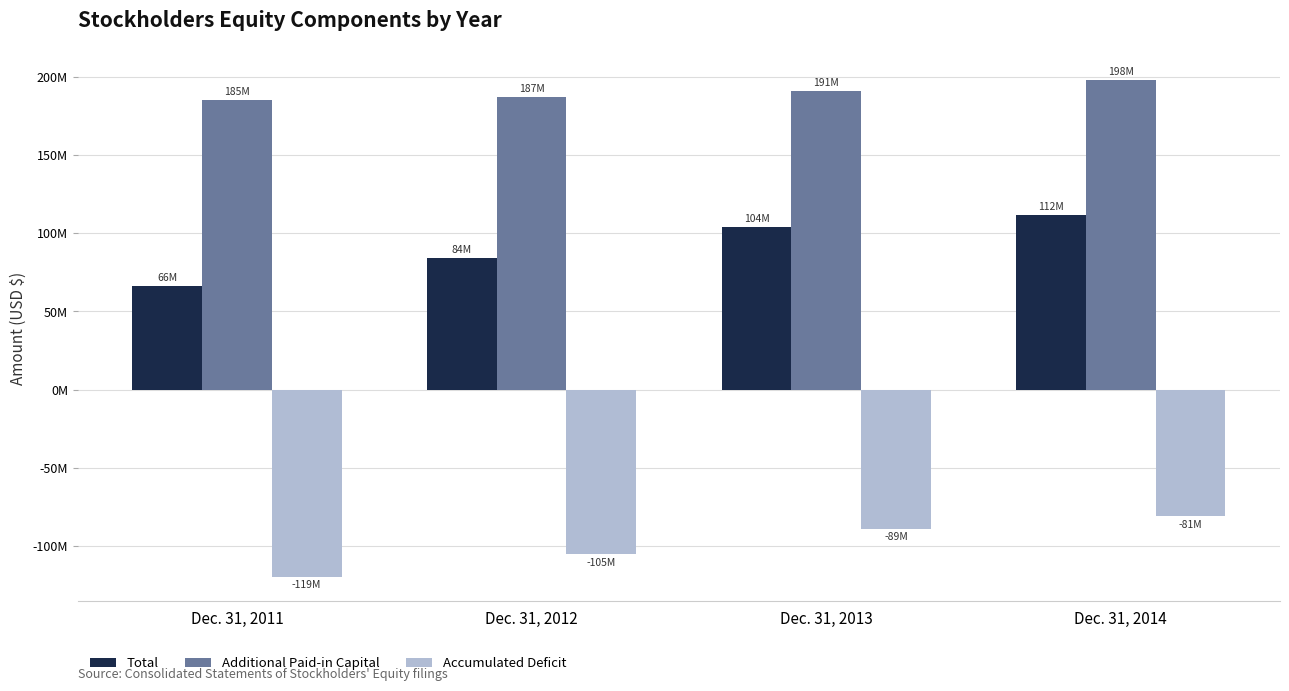

Between Dec. 31, 2011 and Dec. 31, 2012, which series saw the biggest shift?

Total